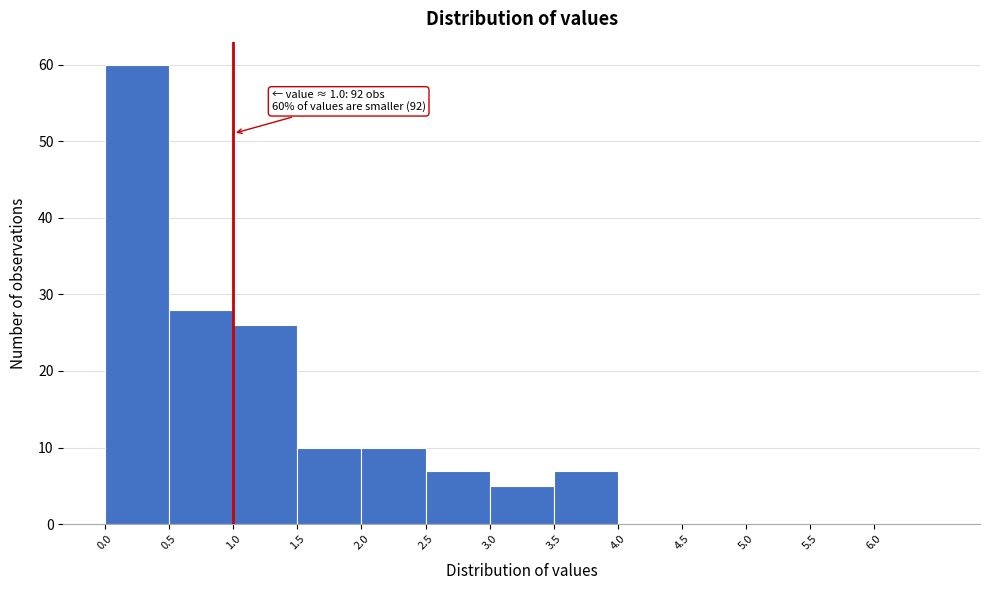

Which range on the x-axis has the tallest bar?

0.0 to 0.5